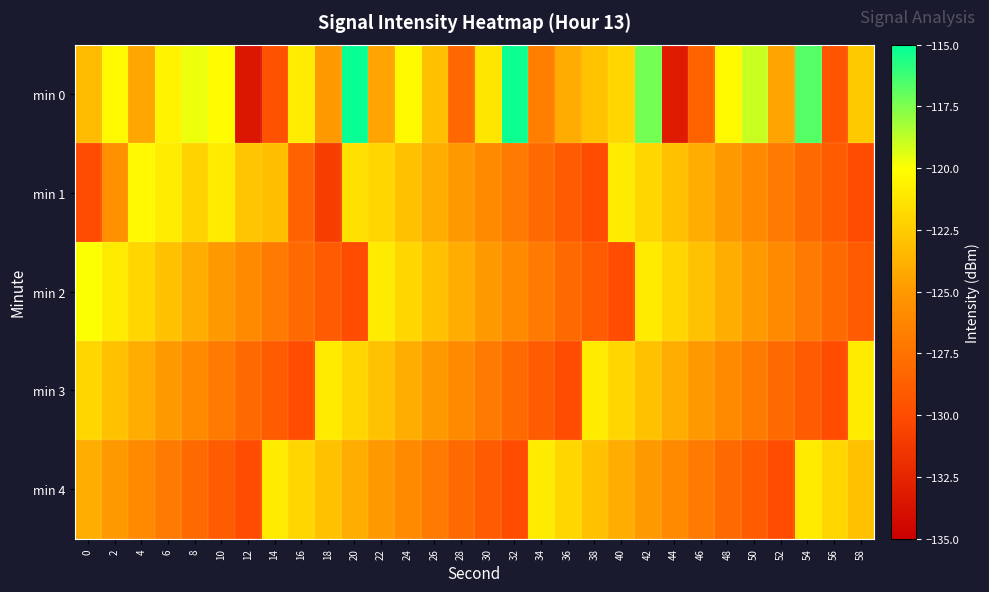

What is the spread (max minus min) of values at 32?

14.7